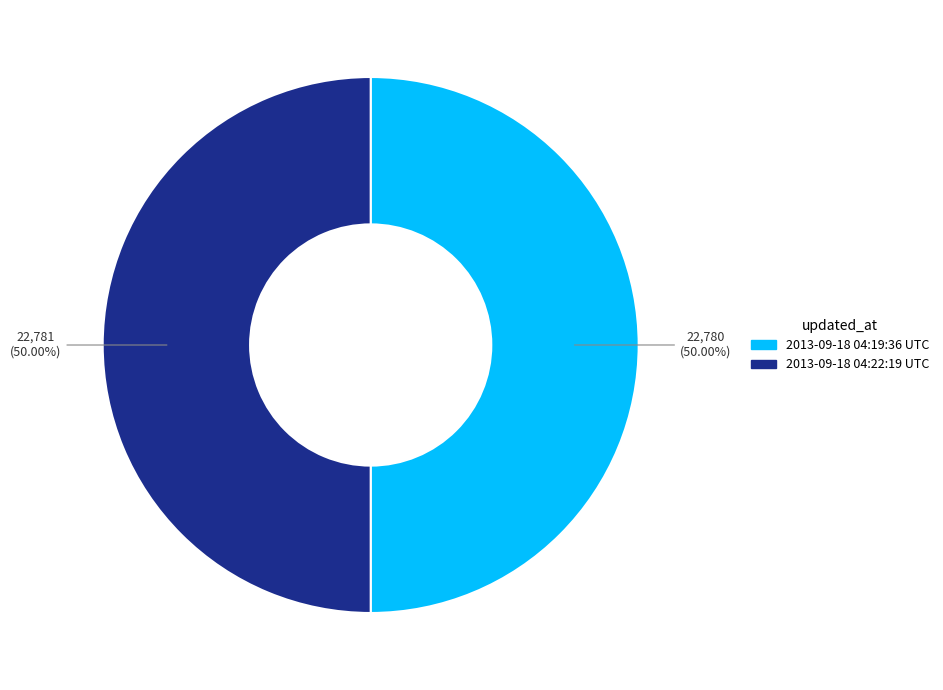

Approximately how many times larger is the value at 2013-09-18 04:22:19 UTC compared to 2013-09-18 04:19:36 UTC?

1.0